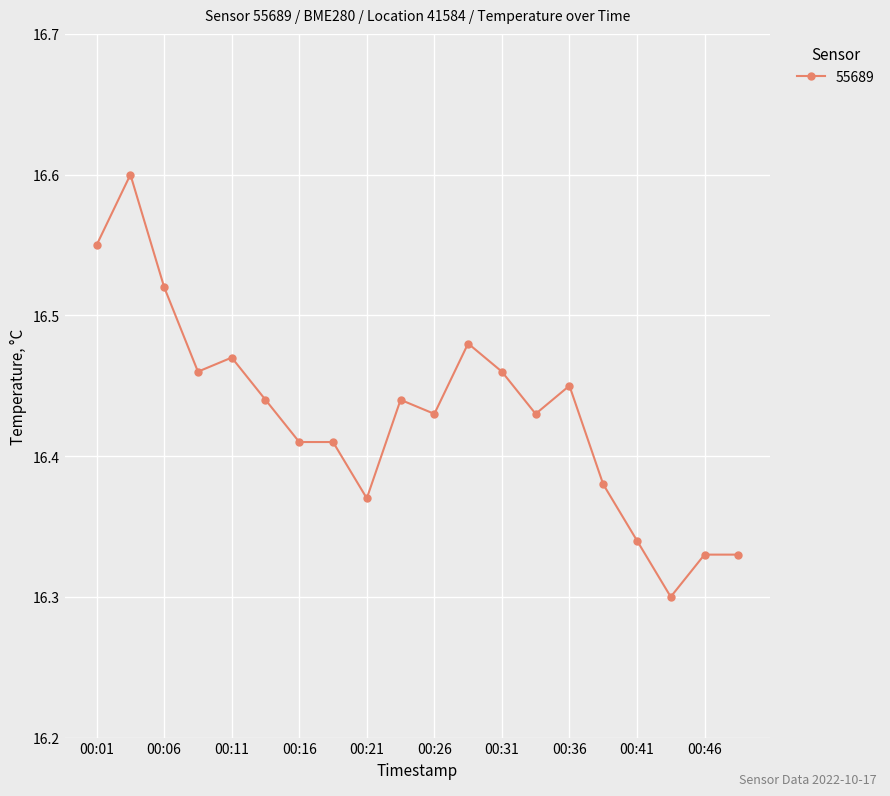

How many values are between 16 and 17?

20